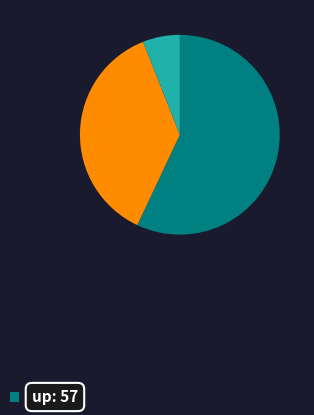

Is there any slice that represents more than half of the pie?

Yes